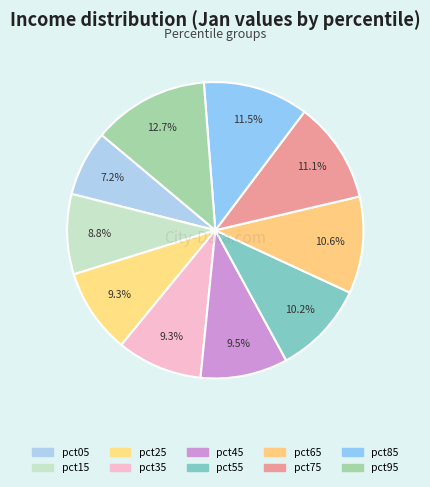

What is the change in value from pct05 to pct85?

+0.2